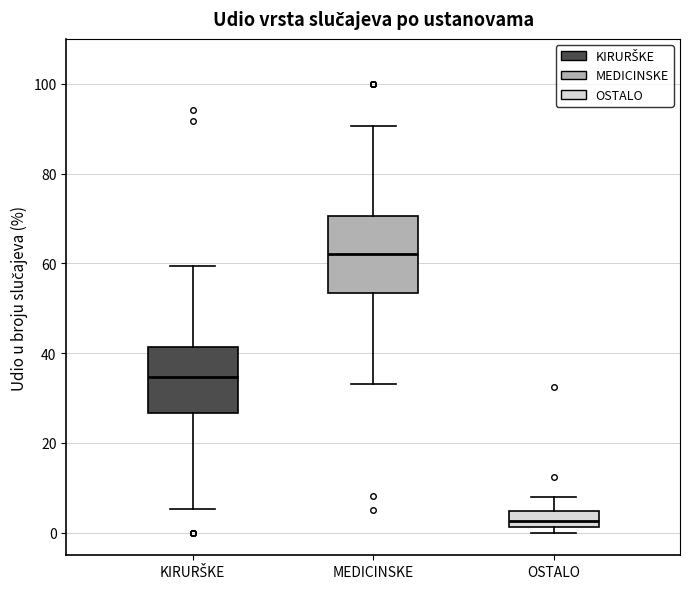

Which box has the lowest median line?

OSTALO